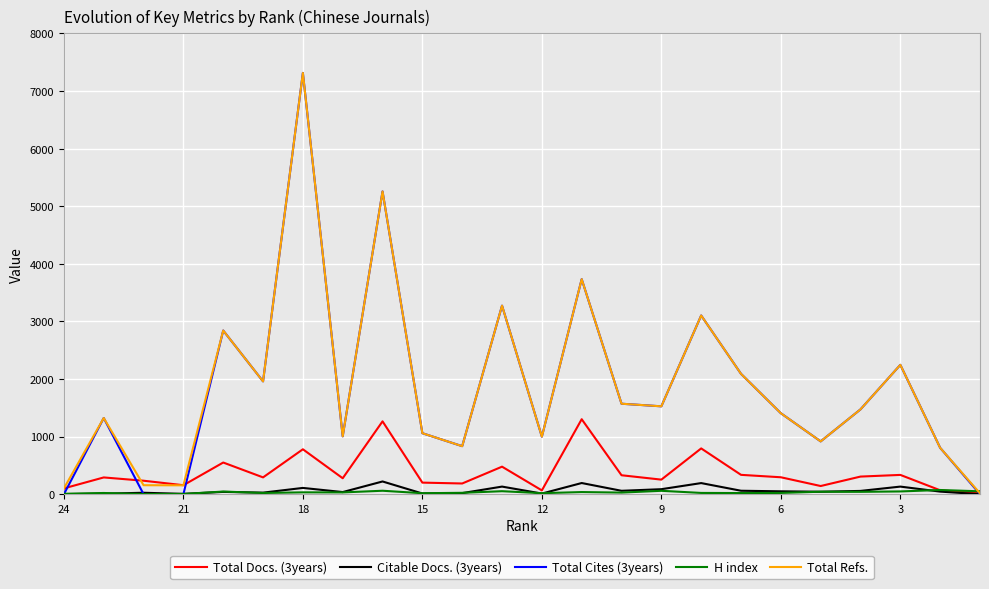

How many values in the Total Refs. series exceed 1473?

11